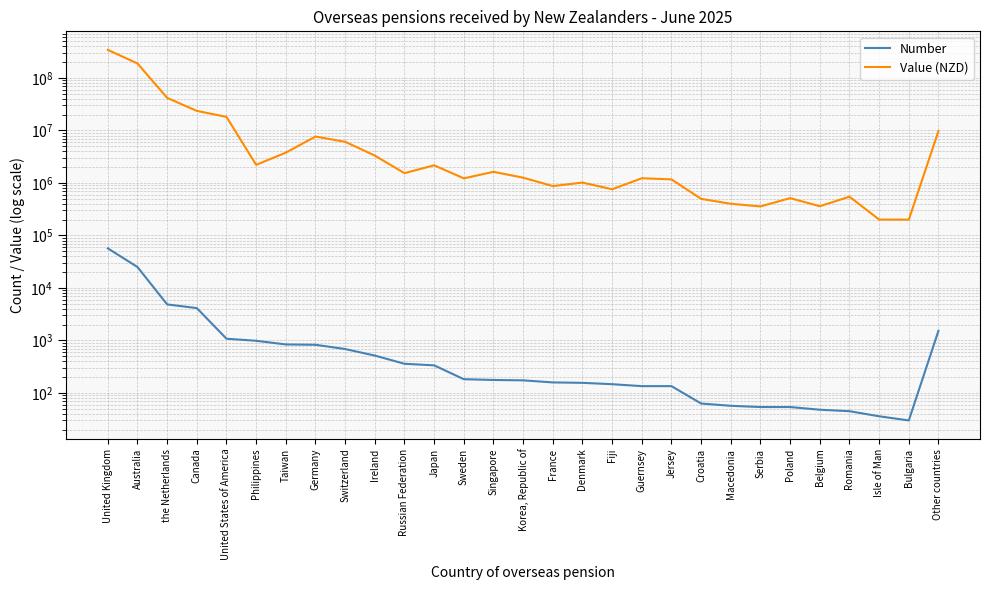

What is the label of the 28th point from the left?

Bulgaria